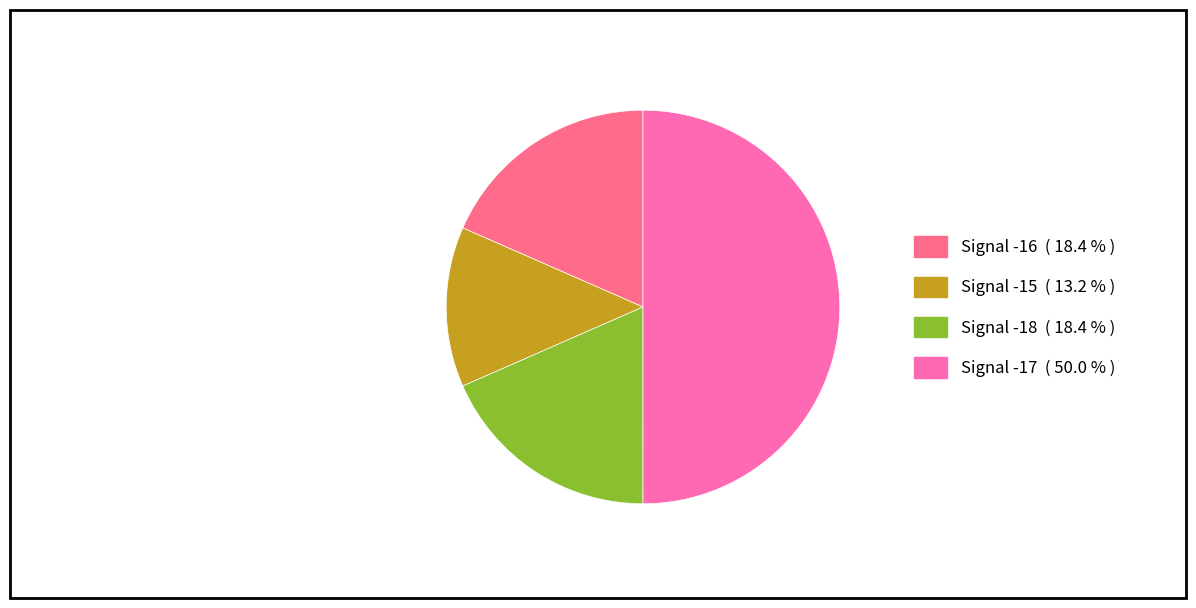

Which category accounts for the majority?

Signal -17 ( 50.0 % )